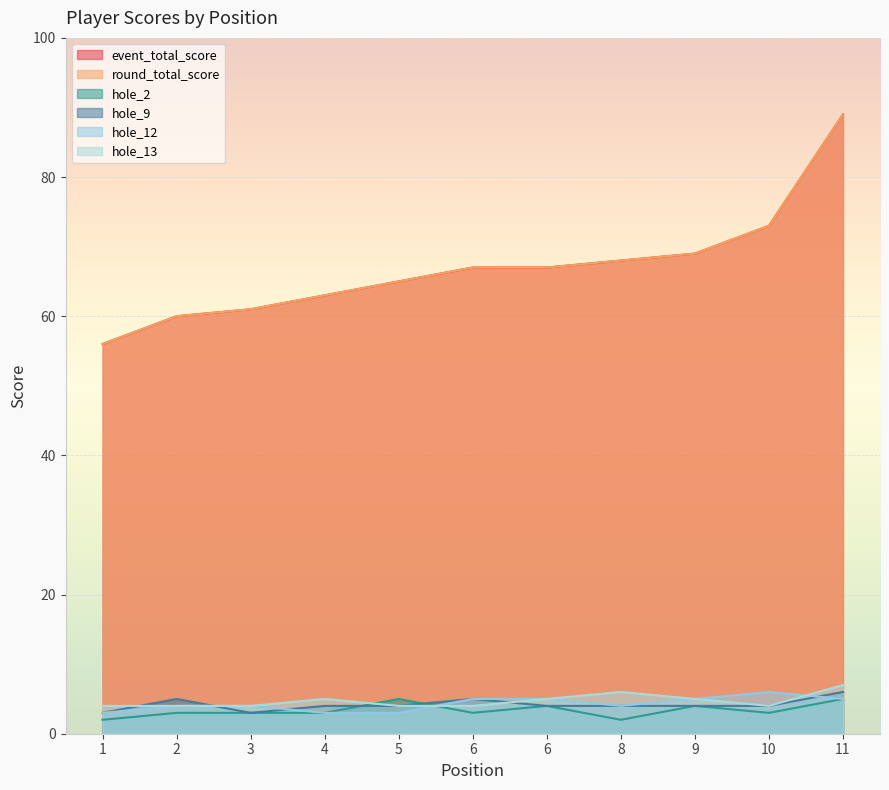

What is the value of the round_total_score point at the 7th from the left?

67